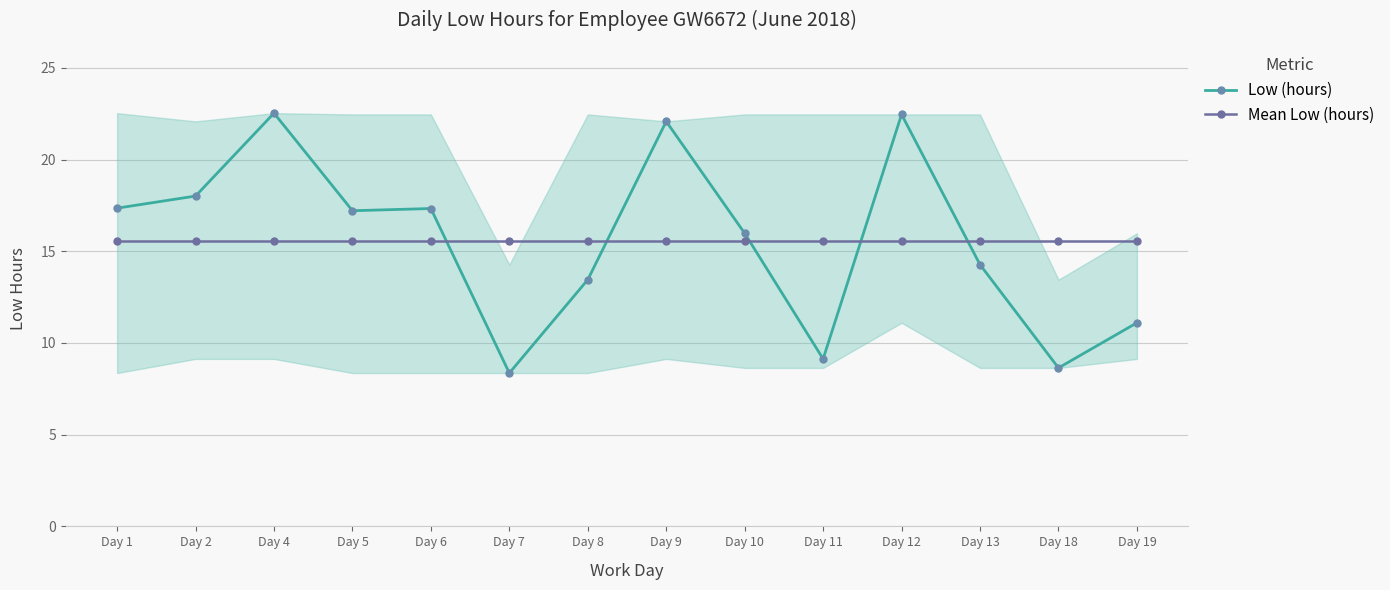

Which series changed the most between Day 4 and Day 9?

Low (hours)